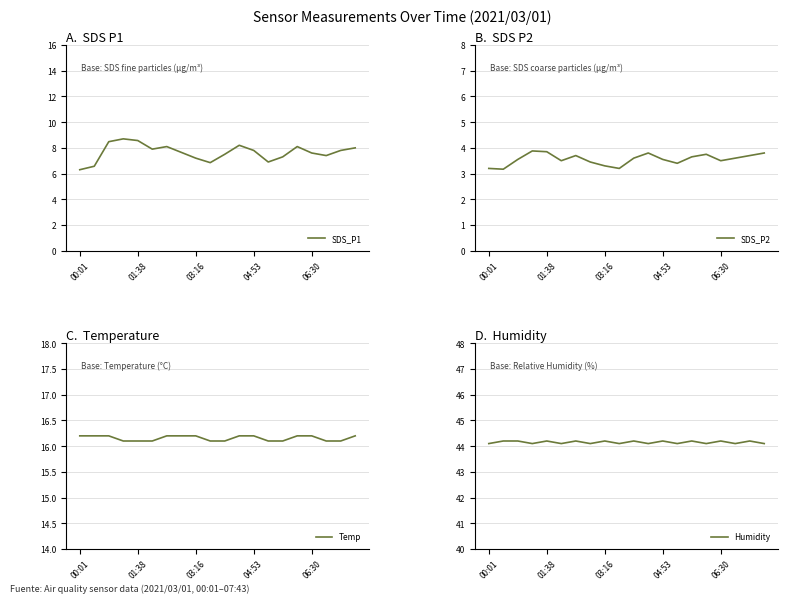

What is the maximum value for SDS_P1?

8.7